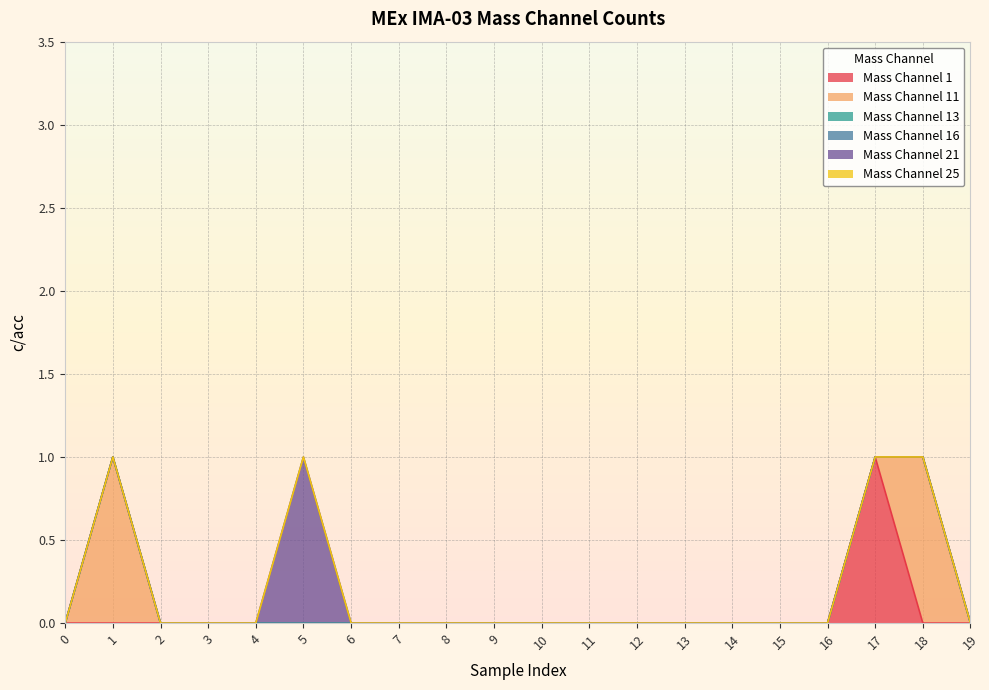

Which series changed the most between 0 and 1?

Mass Channel 11